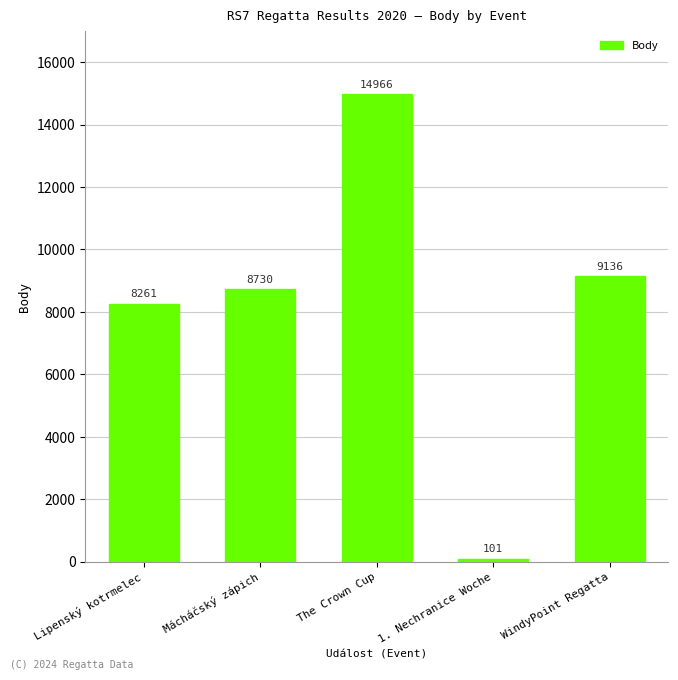

What is the sum of the values at WindyPoint Regatta and The Crown Cup?

24102